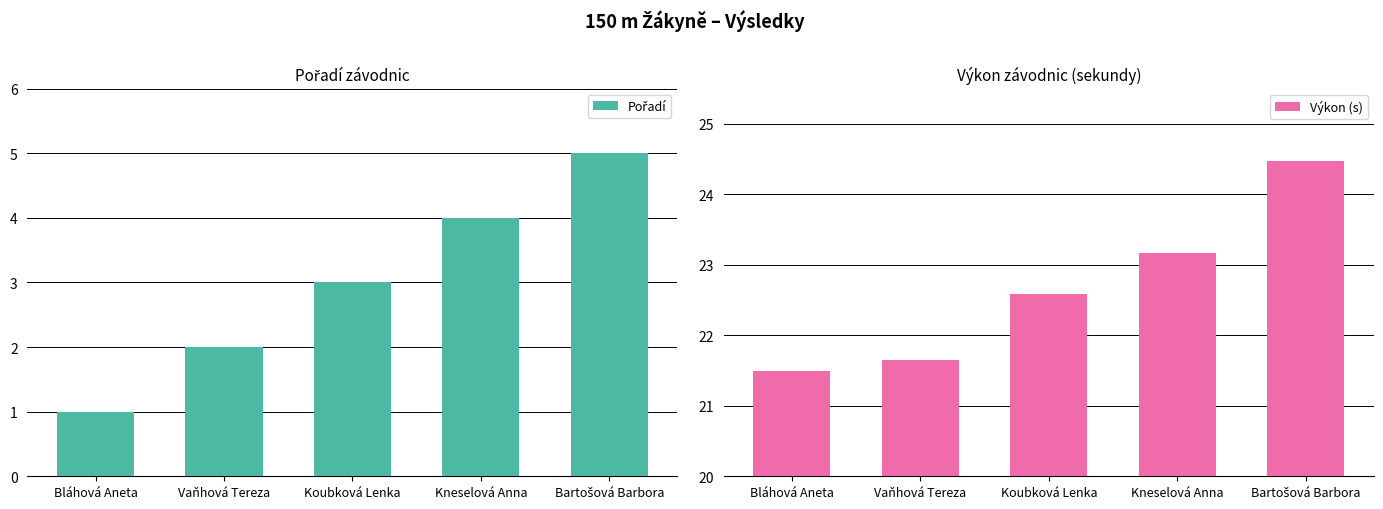

List the series in order of their overall mean, lowest first.

Pořadí, Výkon (s)